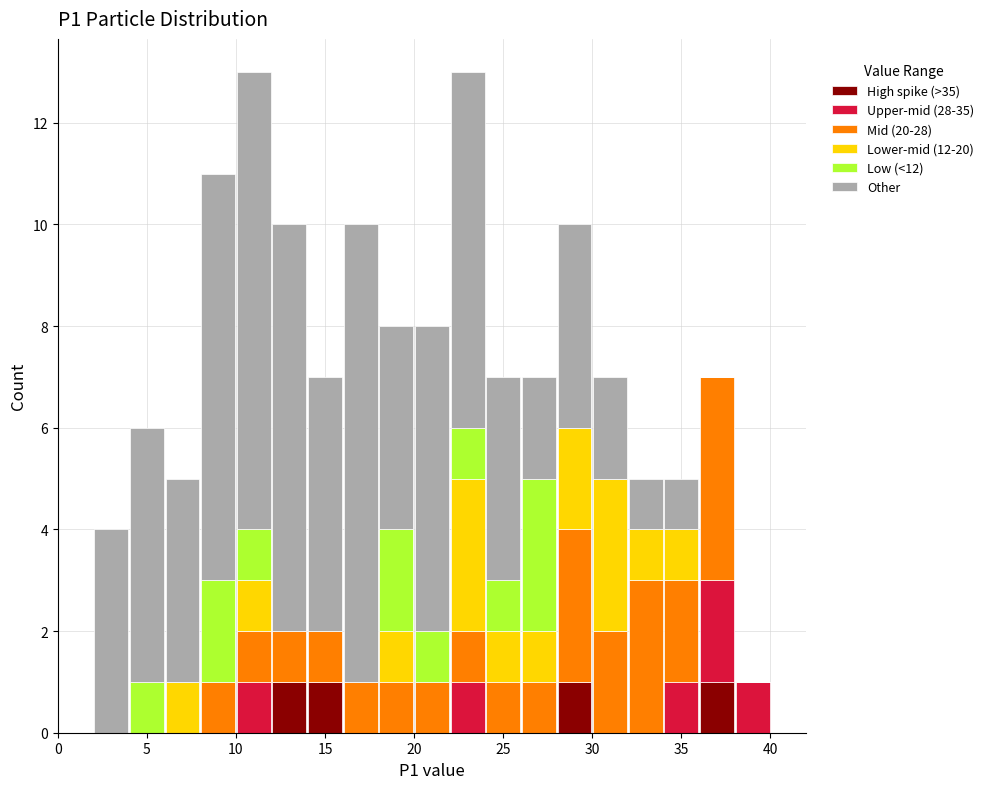

Reading left to right, list every stacked bar in this chart as the range it spans on the x-axis followed by its total height. The values are not printed on the chart, so give them approximately, as read against the axis.

0 to 2: 0
2 to 4: 4
4 to 6: 6
6 to 8: 5
8 to 10: 11
10 to 12: 13
12 to 14: 10
14 to 16: 7
16 to 18: 10
18 to 20: 8
20 to 22: 8
22 to 24: 13
24 to 26: 7
26 to 28: 7
28 to 30: 10
30 to 32: 7
32 to 34: 5
34 to 36: 5
36 to 38: 7
38 to 40: 1
40 to 42: 0